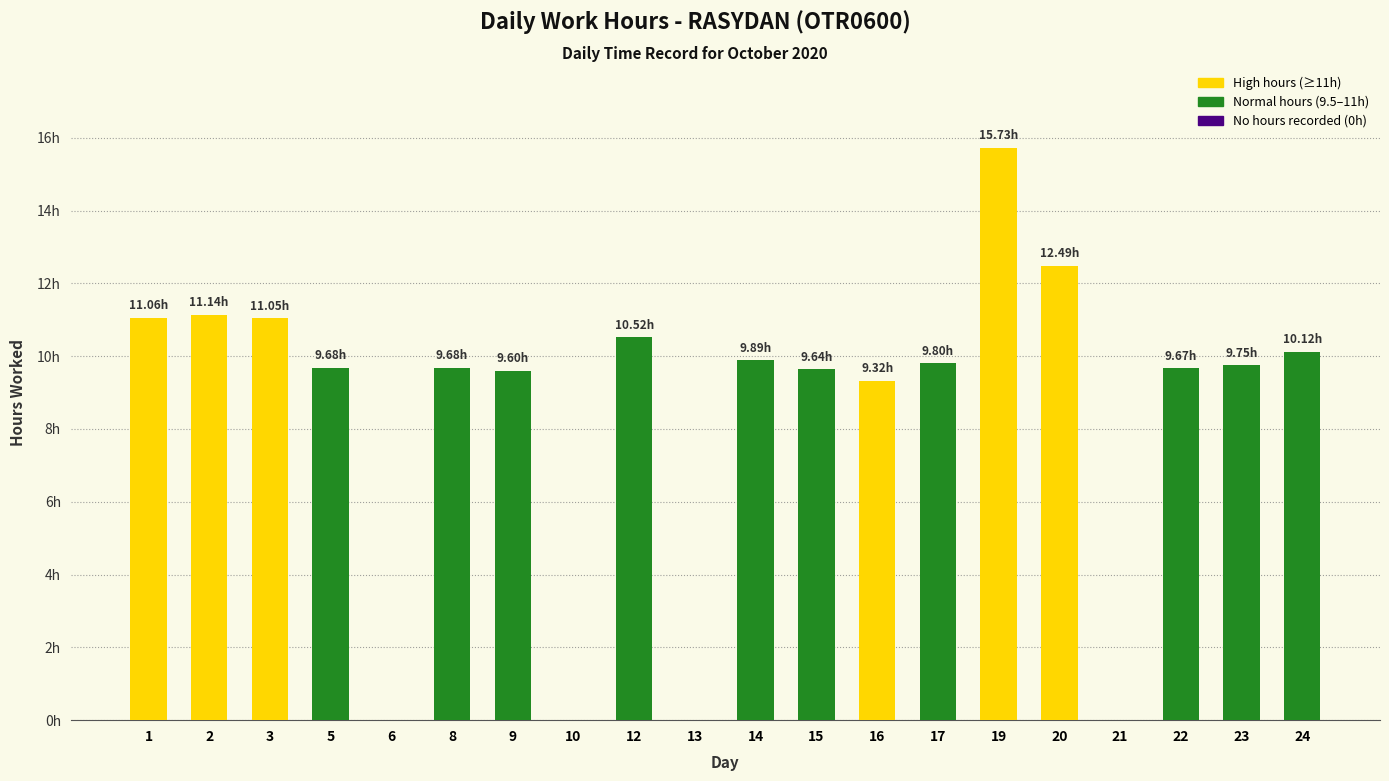

What is the value of the 3rd bar from the left?

11.1